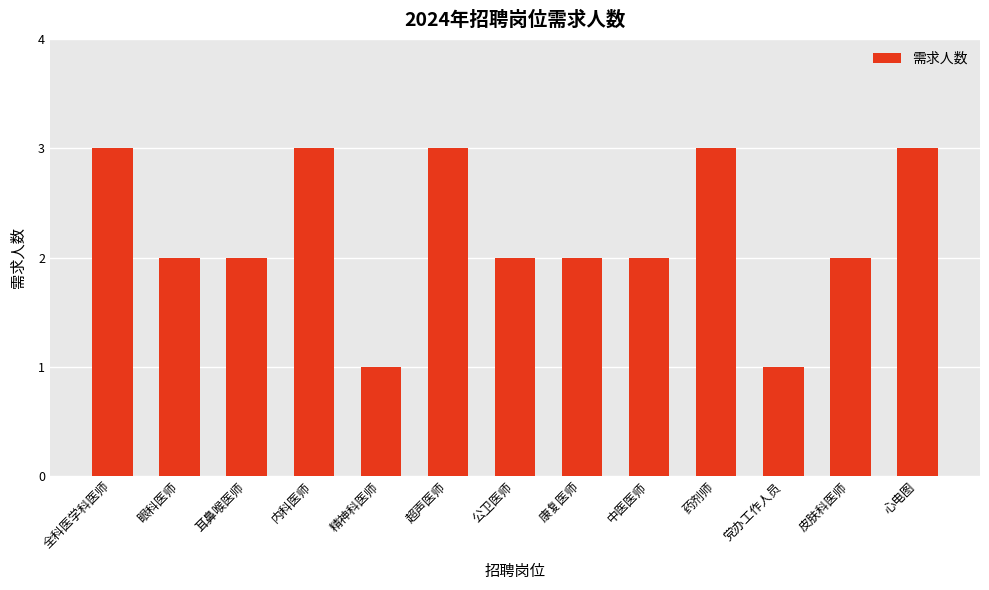

What is the value of the 1st bar from the left?

3